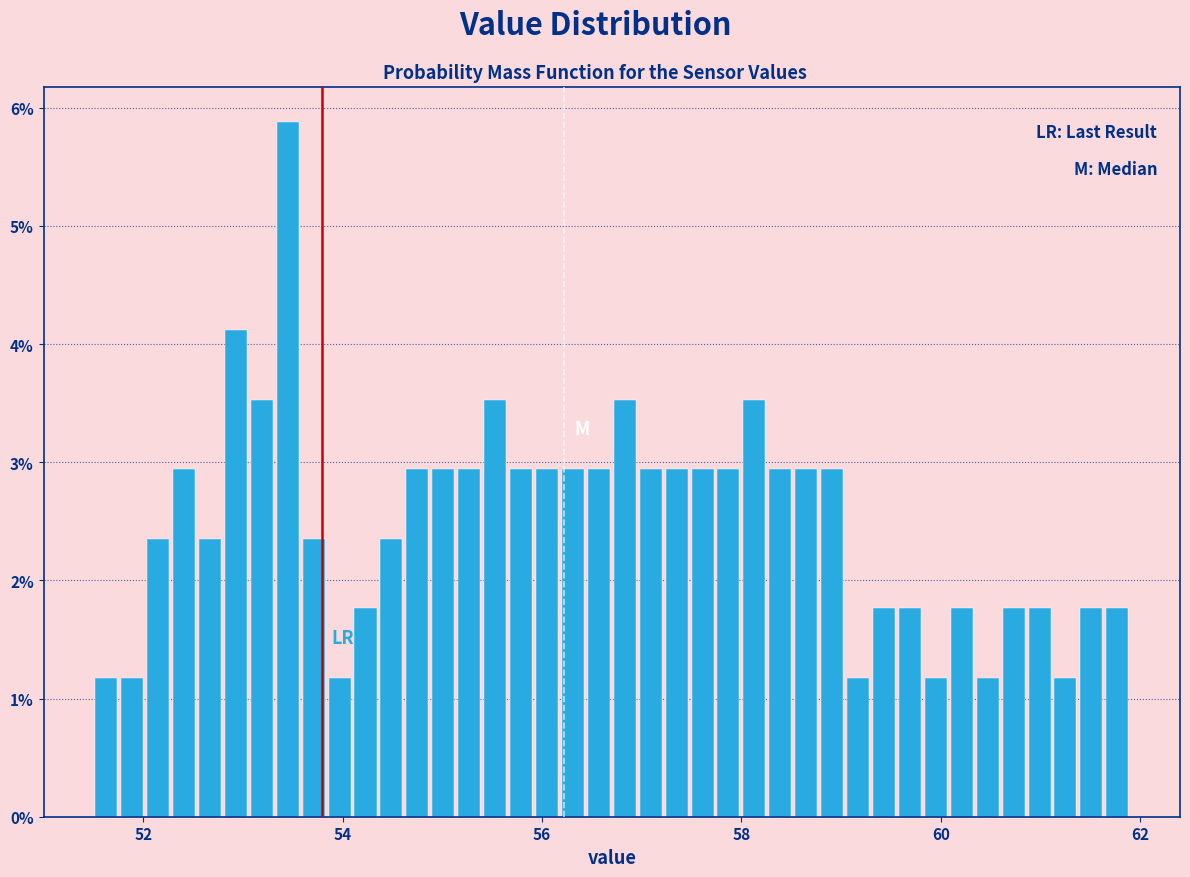

Read against the x-axis, roughly where is the centre of the tallest bar?

53.4